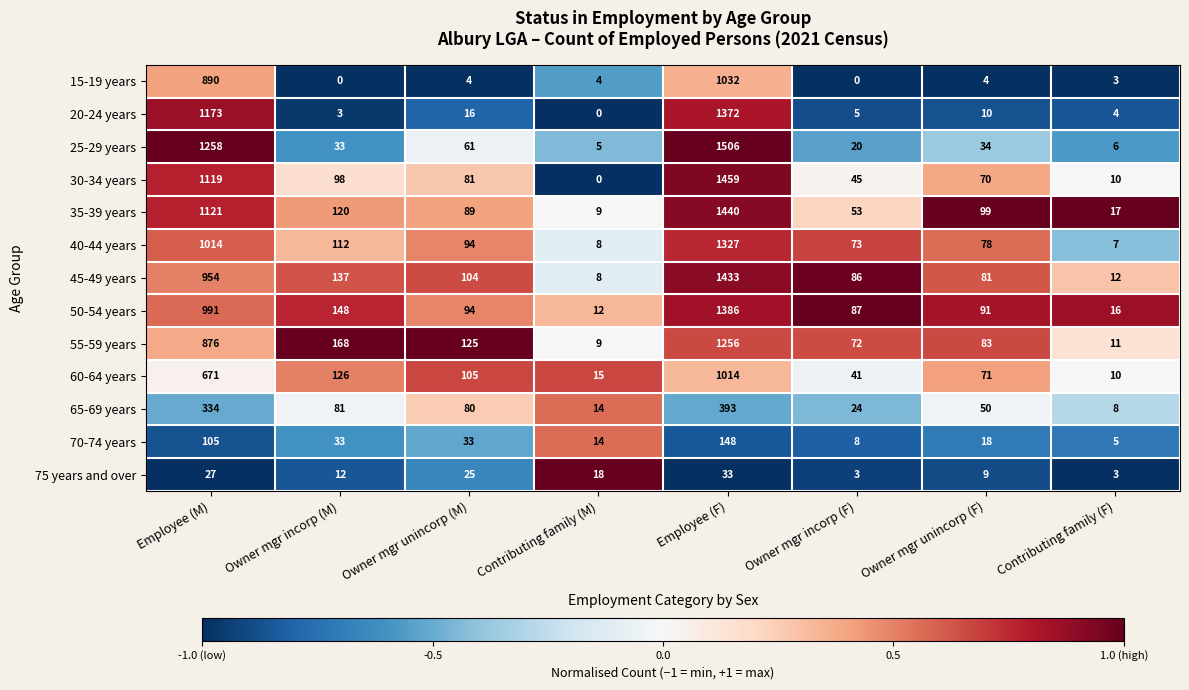

At Employee (F), list the series in order from largest to smallest.

25-29 years, 30-34 years, 35-39 years, 45-49 years, 50-54 years, 20-24 years, 40-44 years, 55-59 years, 15-19 years, 60-64 years, 65-69 years, 70-74 years, 75 years and over